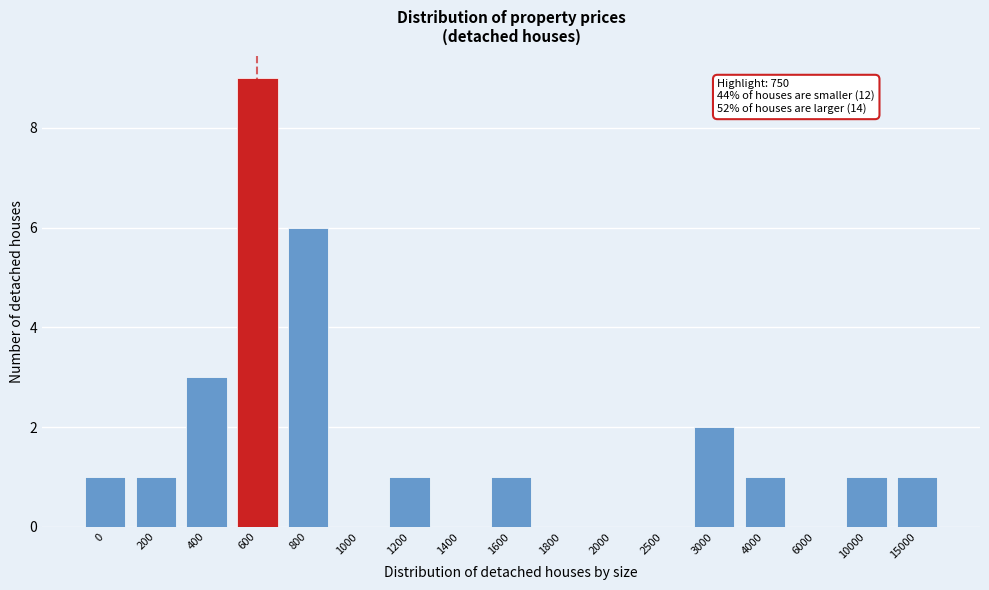

Reading right to left, list all the values displayed in this chart.

15000=1	10000=1	6000=0	4000=1	3000=2	2500=0	2000=0	1800=0	1600=1	1400=0	1200=1	1000=0	800=6	600=9	400=3	200=1	0=1